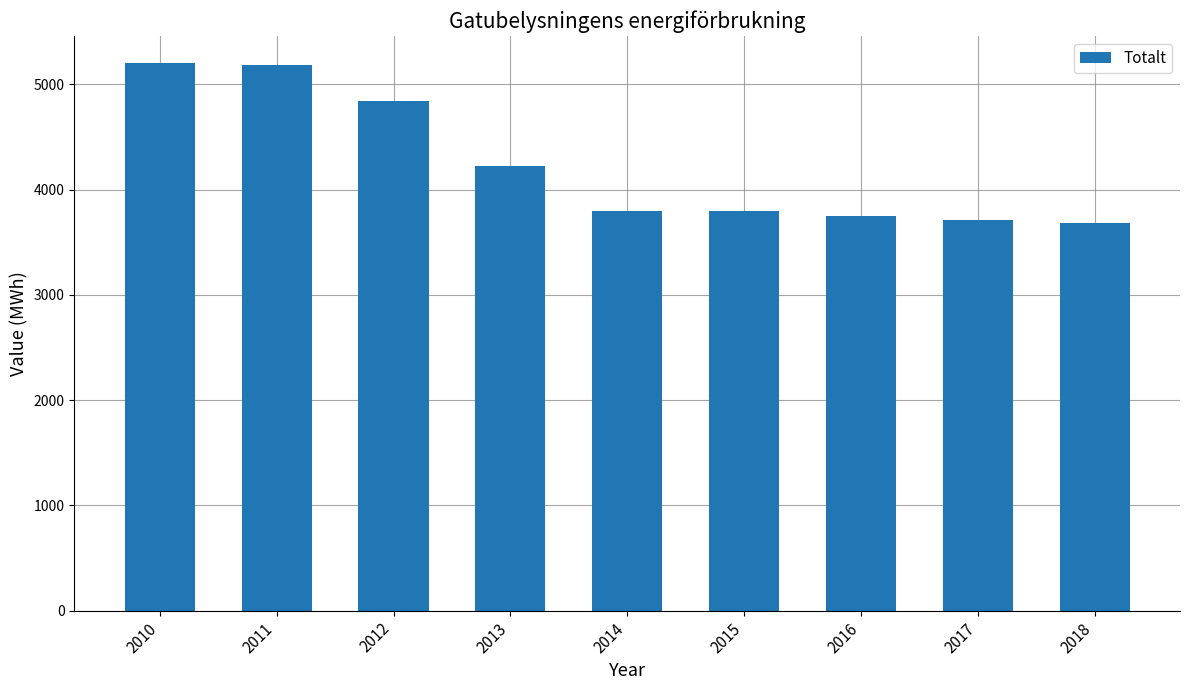

Does the chart contain stacked bars?

No